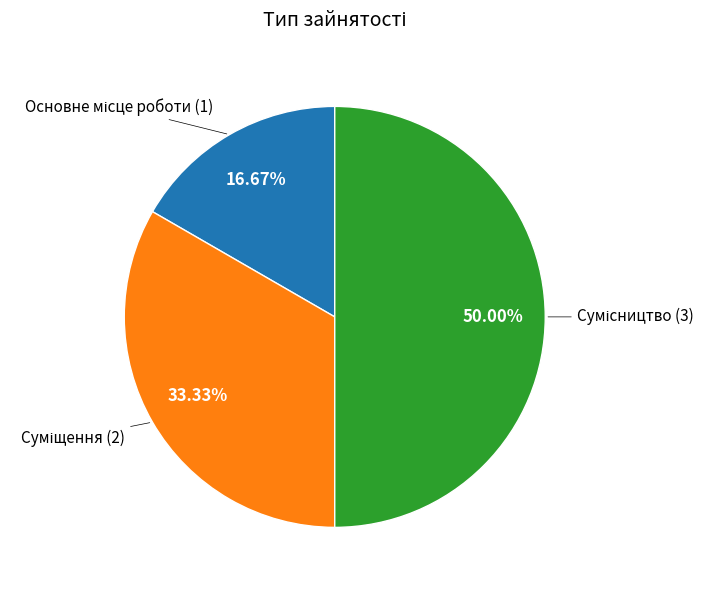

How many segments does this pie chart have?

3